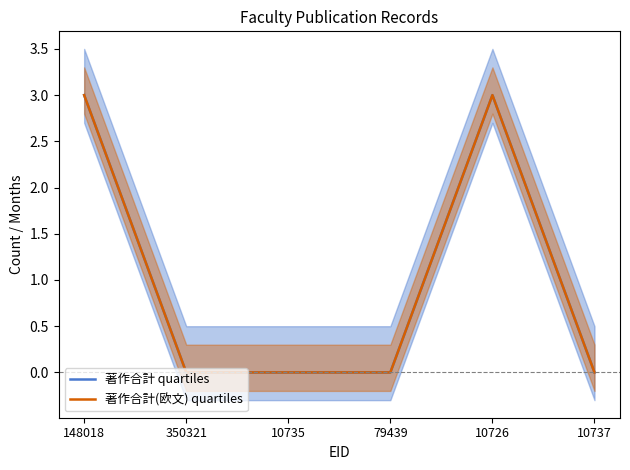

At which category is the sum across all series the highest?

148018